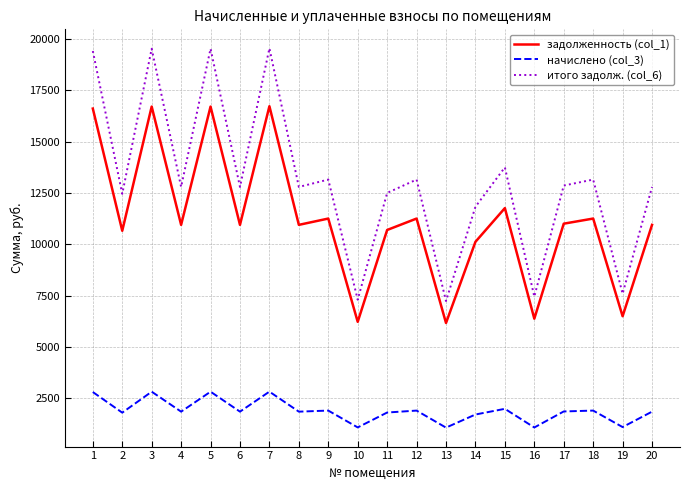

What is the total value across all series at 19?

15178.4